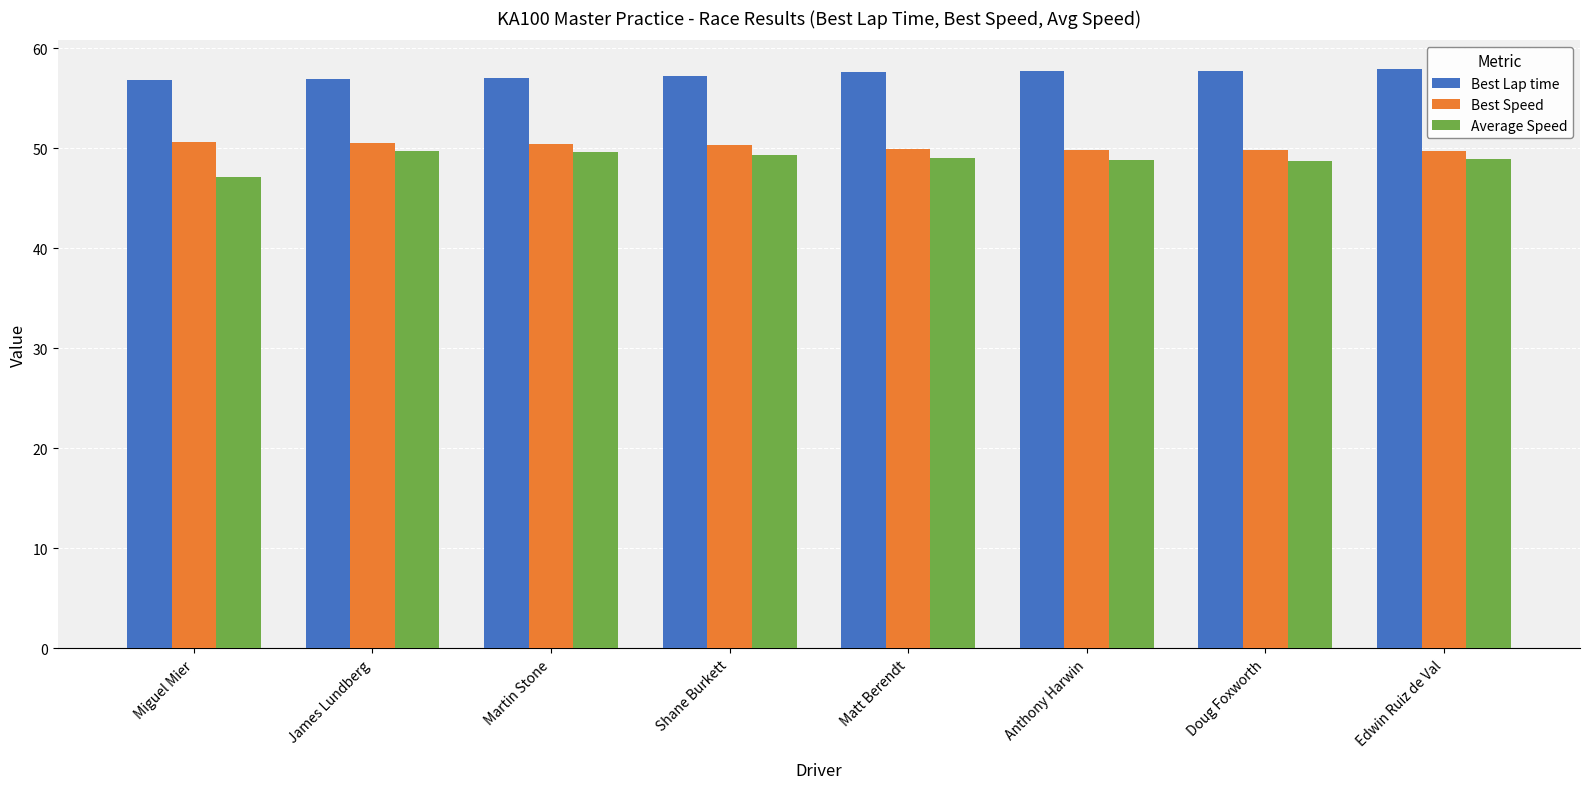

Between Miguel Mier and James Lundberg, which series saw the biggest shift?

Average Speed